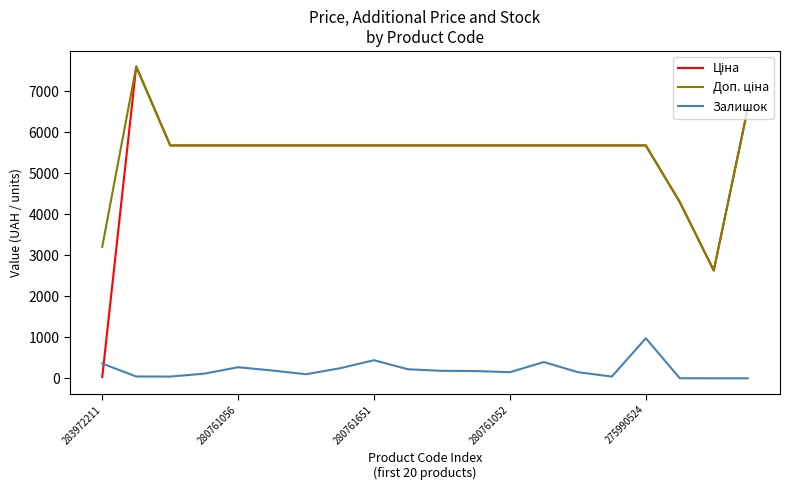

What is the maximum value shown in the chart?

7596.5